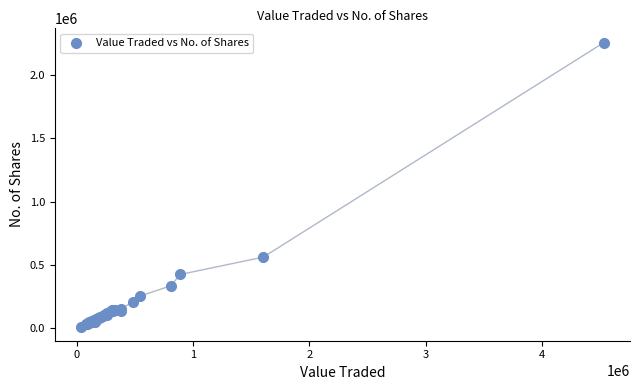

What Y value in the scatter plot is closest to 1135268?

562421